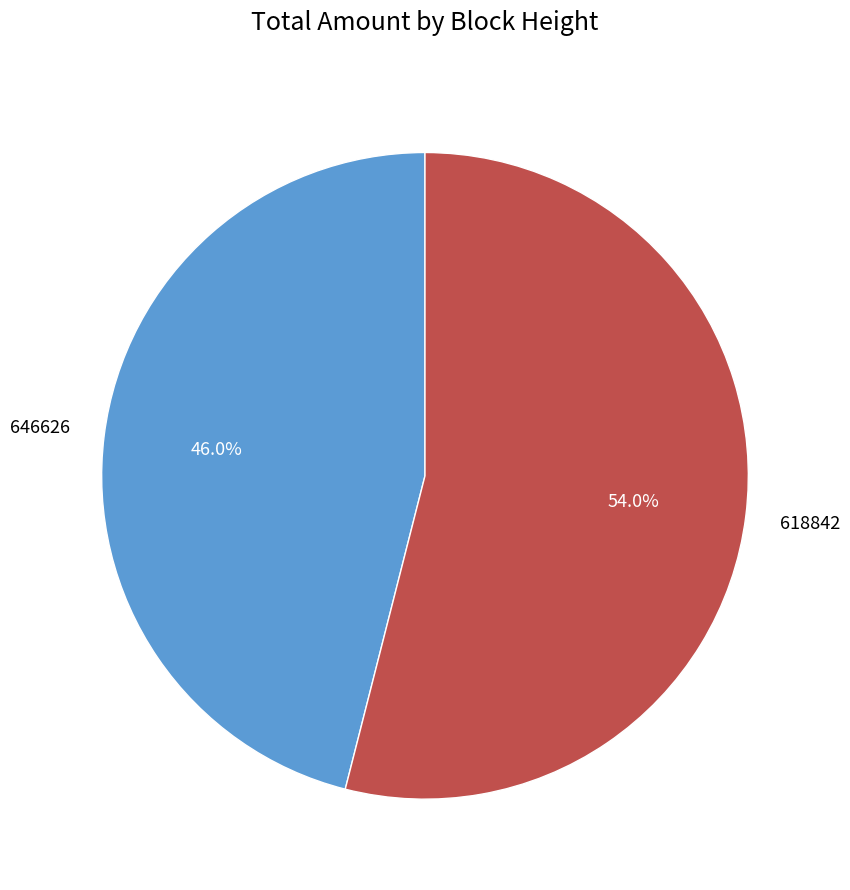

Is there any slice that represents more than half of the pie?

Yes